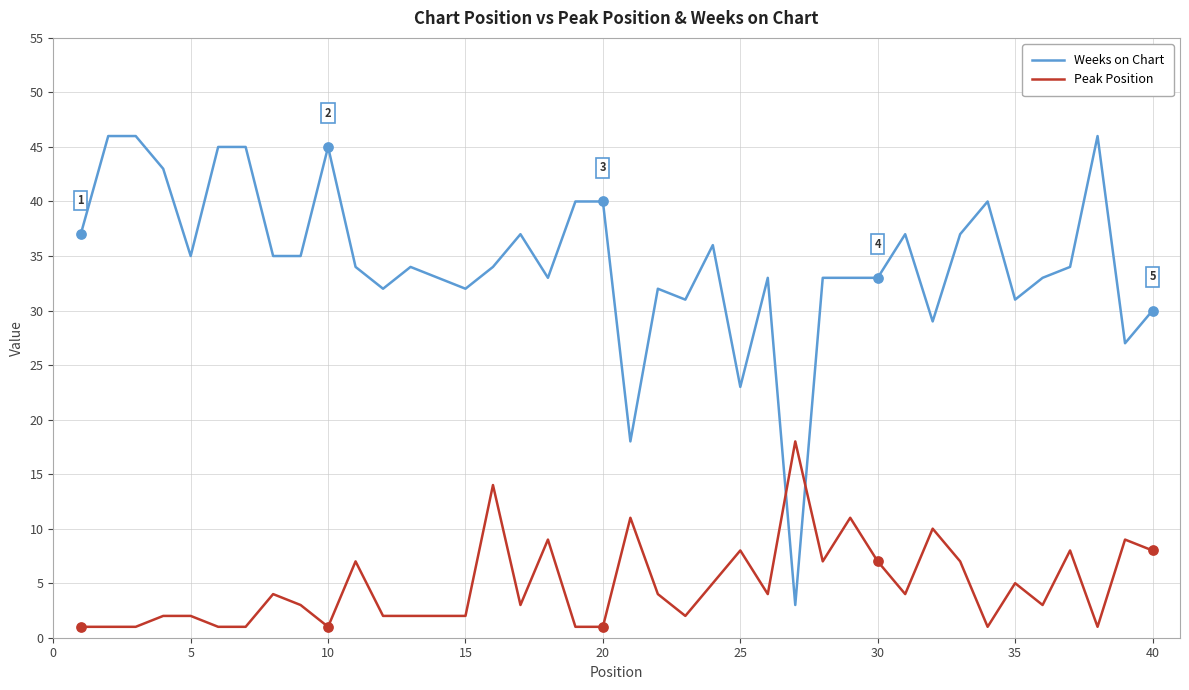

Which series has the largest range (max minus min)?

Weeks on Chart